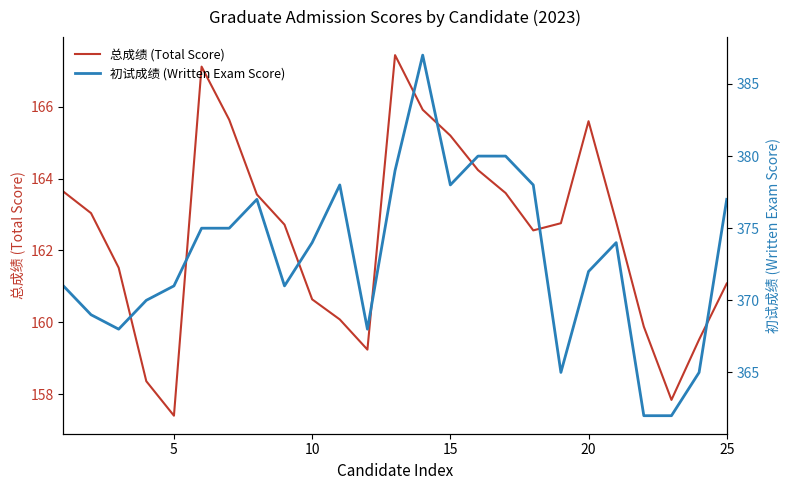

True or false: 总成绩 (Total Score) has a value of 165.2 at 15.

True